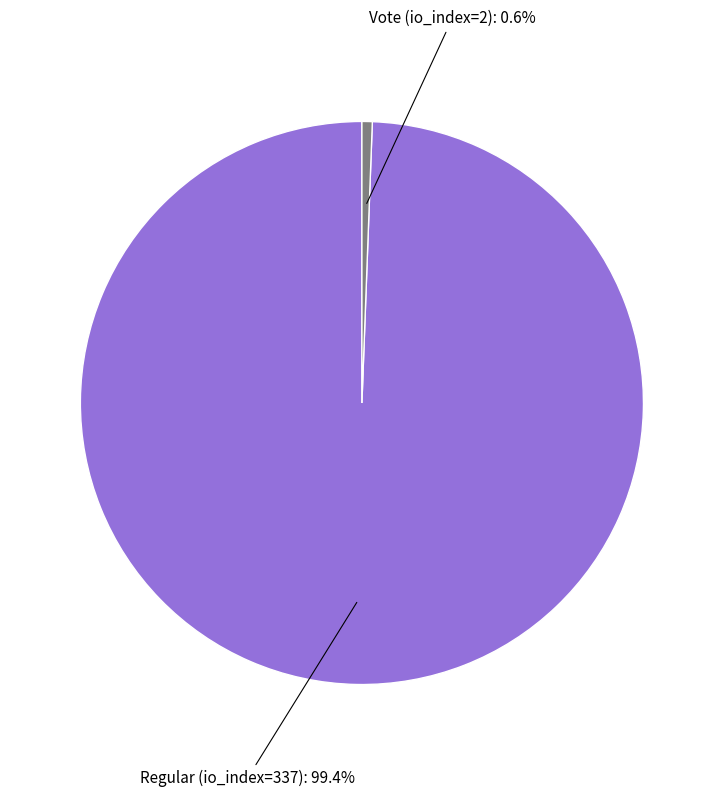

Does any single category account for the majority?

Yes